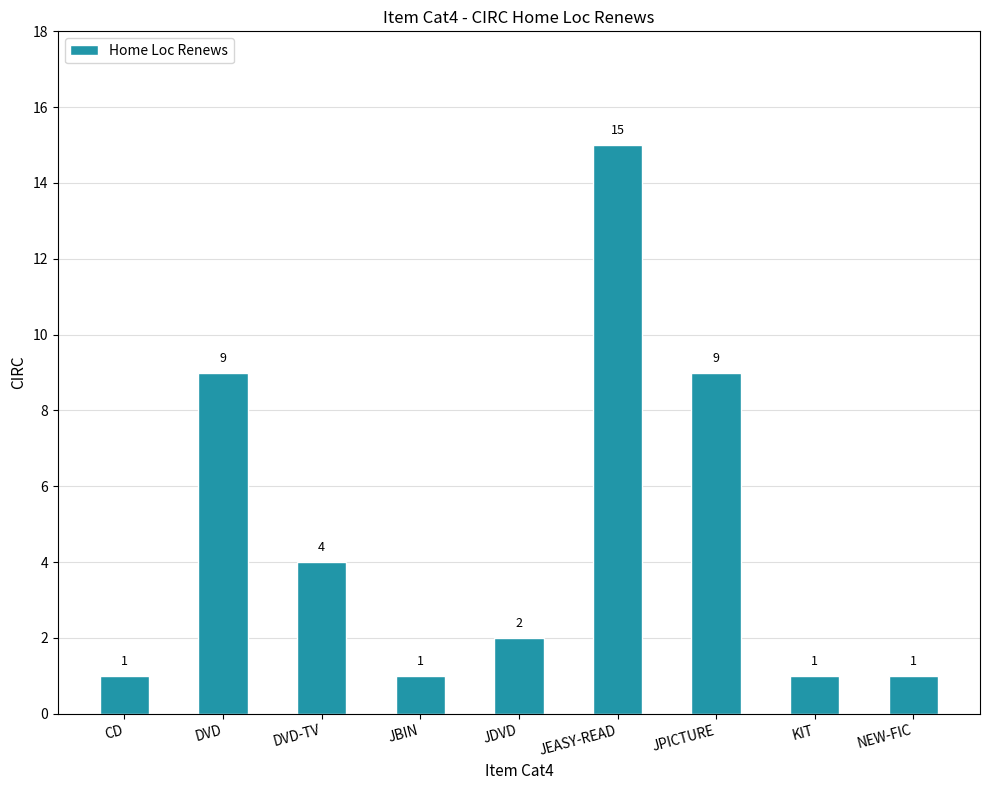

Count the number of categories in the chart.

9